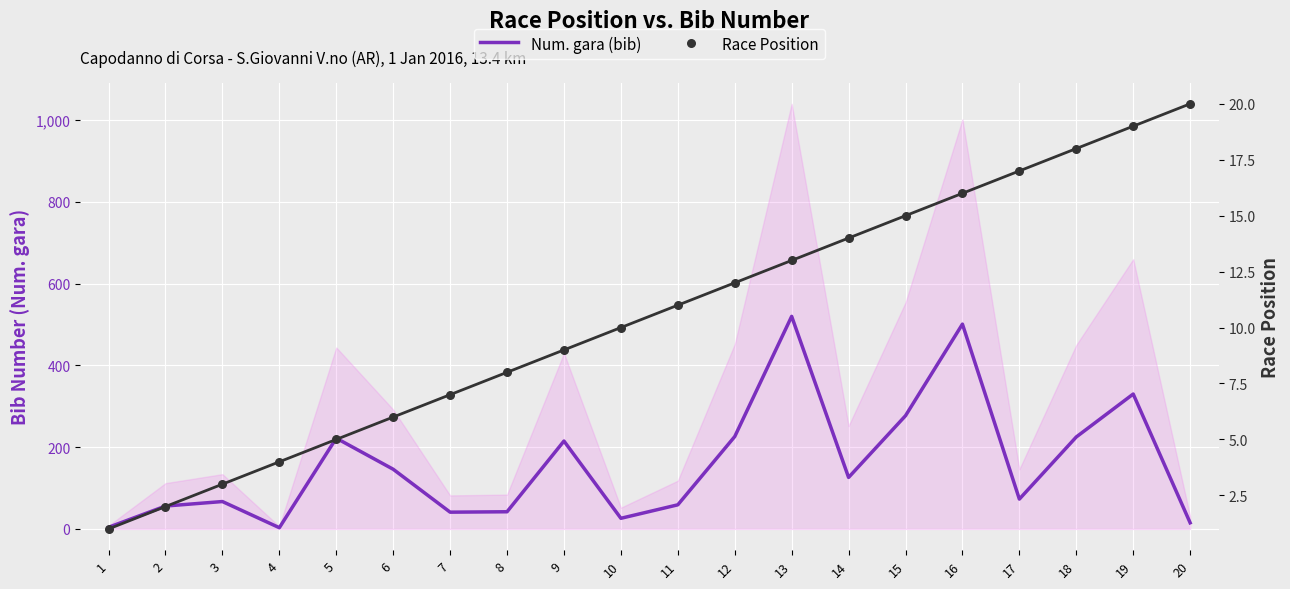

Is the value of Race Position at 14 greater than the value of Num. gara (bib) at 5?

No